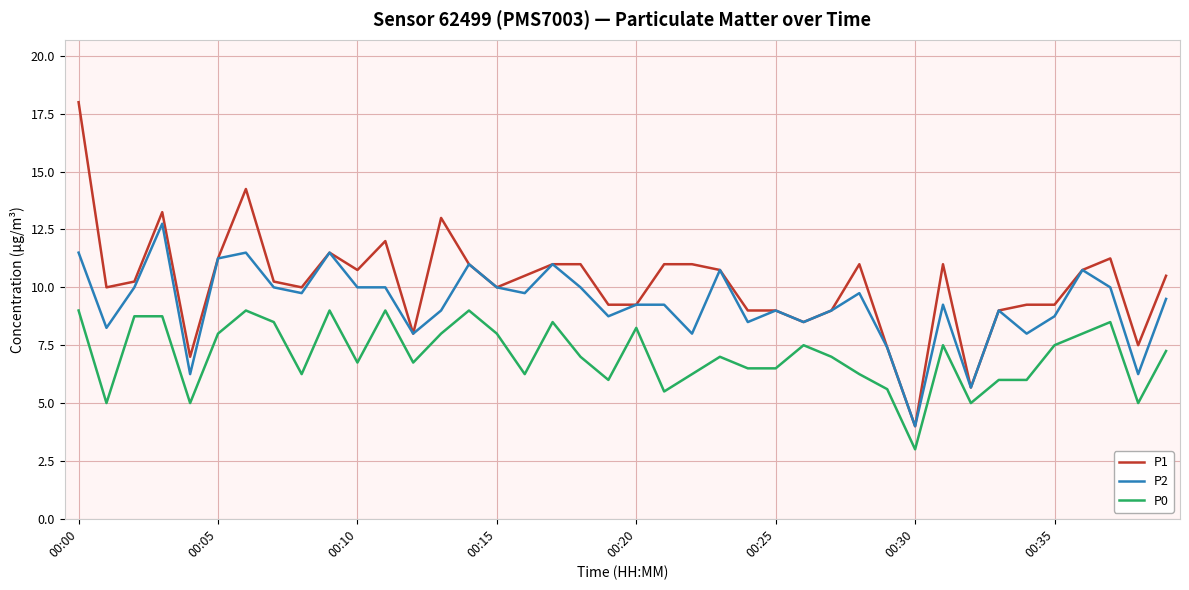

Which series has the largest total across all categories?

P1